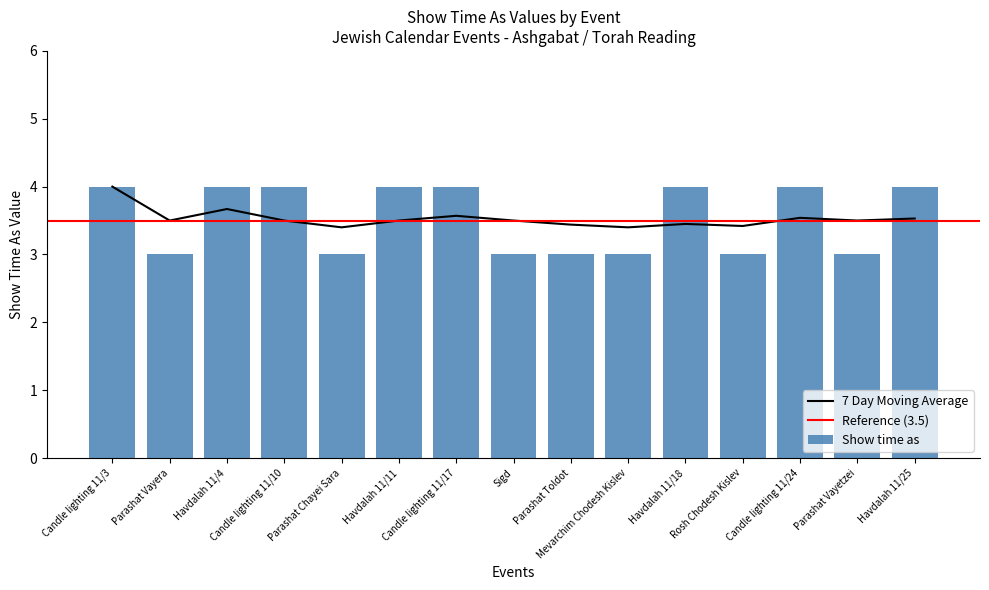

Between Havdalah 11/4 and Parashat Toldot, which series saw the biggest shift?

Show time as